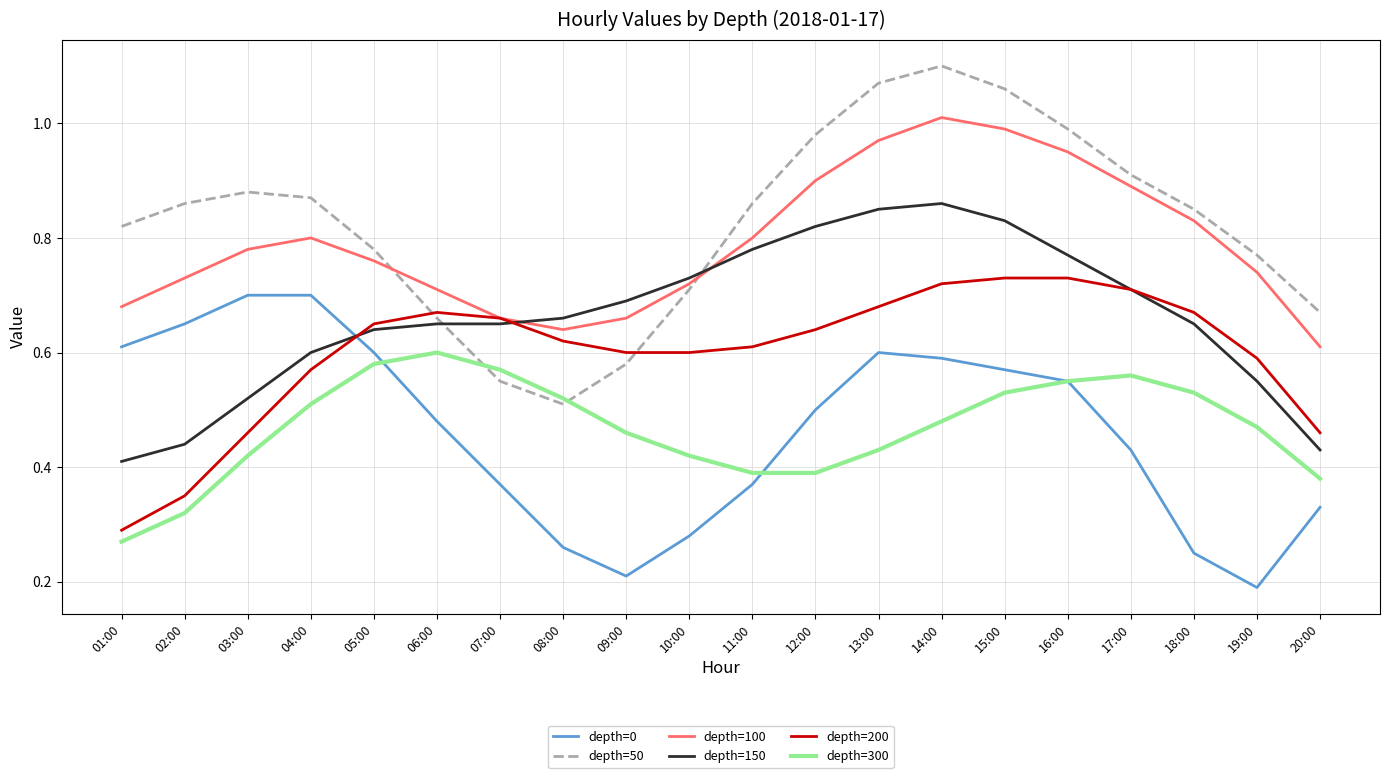

Which series has the largest range (max minus min)?

depth=50